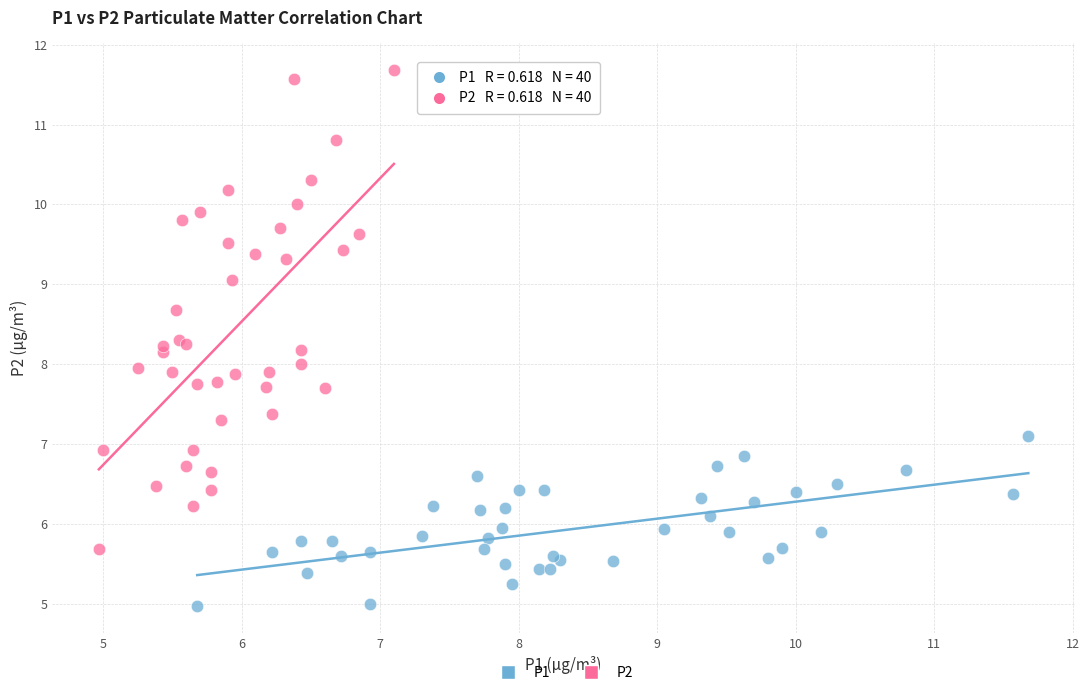

Which series contains the highest Y value?

P2